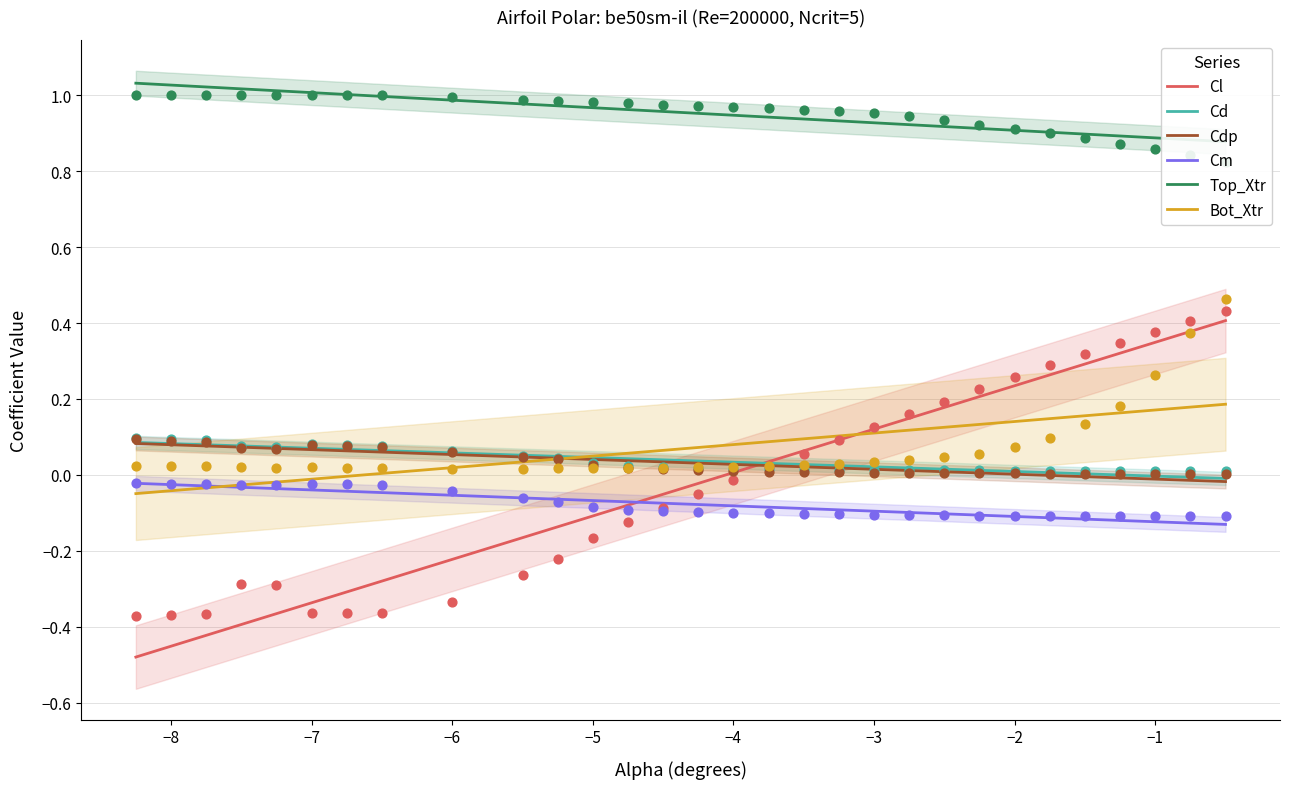

Is the value of Cd at 29 greater than the value of Bot_Xtr at −9?

Yes